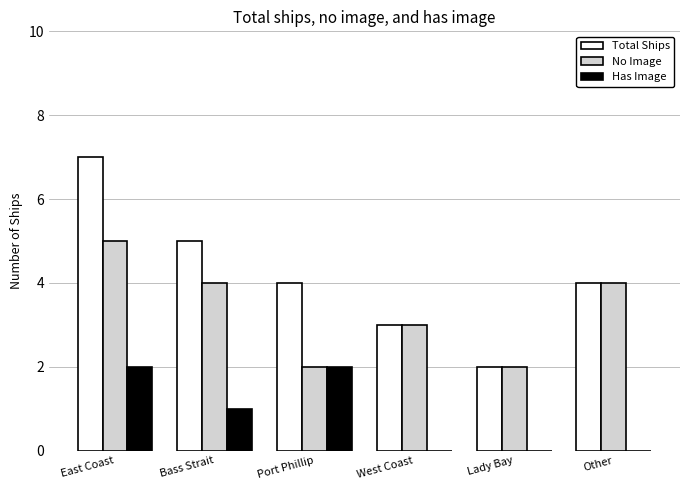

What is the sum of all Has Image values?

5